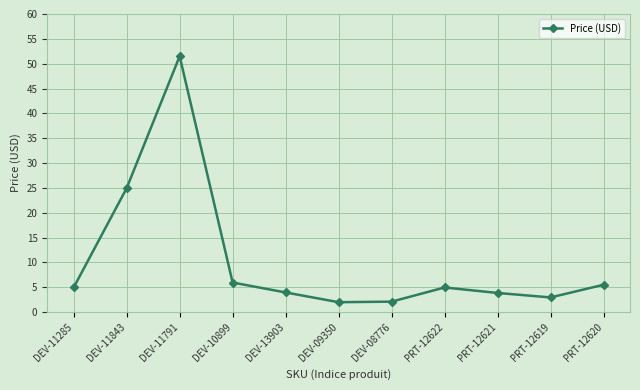

What is the change in value from DEV-10899 to DEV-13903?

-2.0